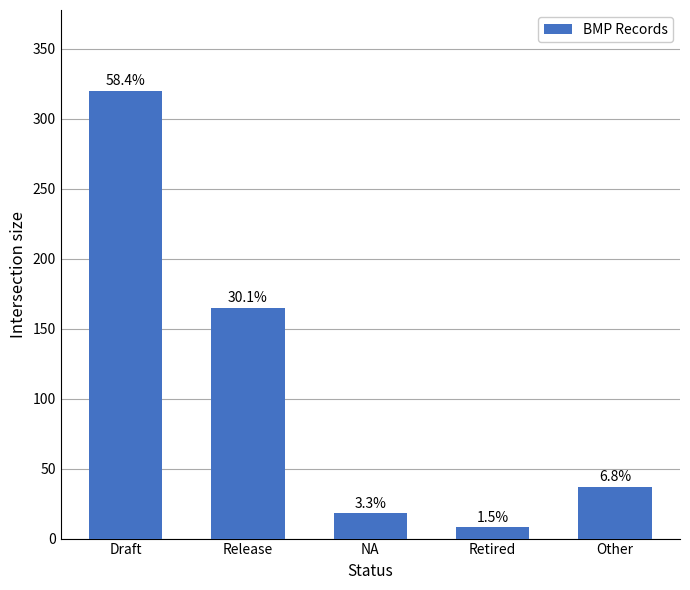

What is the difference between the values at Retired and Draft?

312